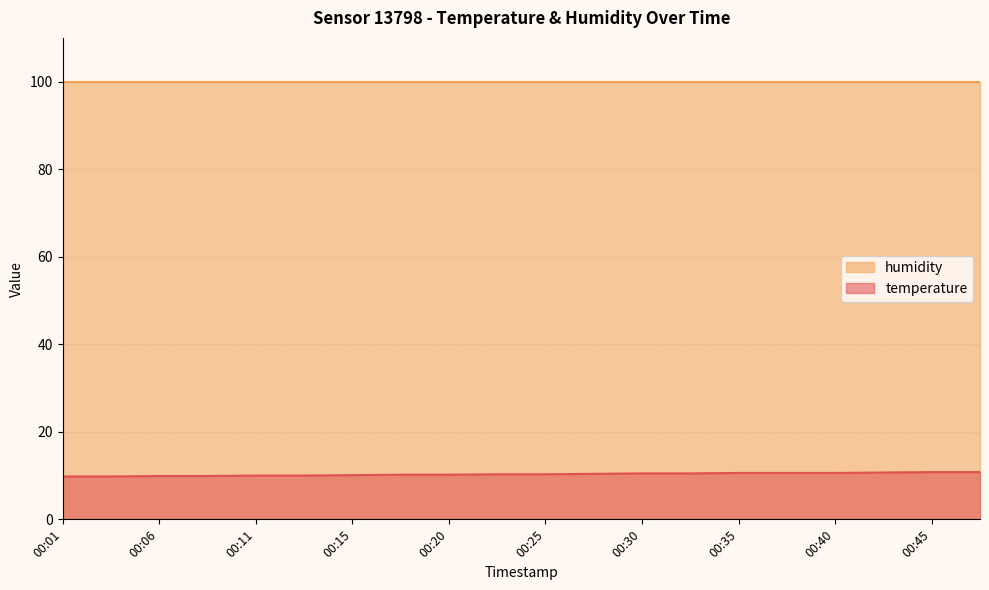

List the labels in order of value, largest first.

00:45, 00:47, 00:42, 00:35, 00:38, 00:40, 00:30, 00:33, 00:28, 00:23, 00:25, 00:18, 00:20, 00:15, 00:11, 00:13, 00:06, 00:08, 00:01, 00:03